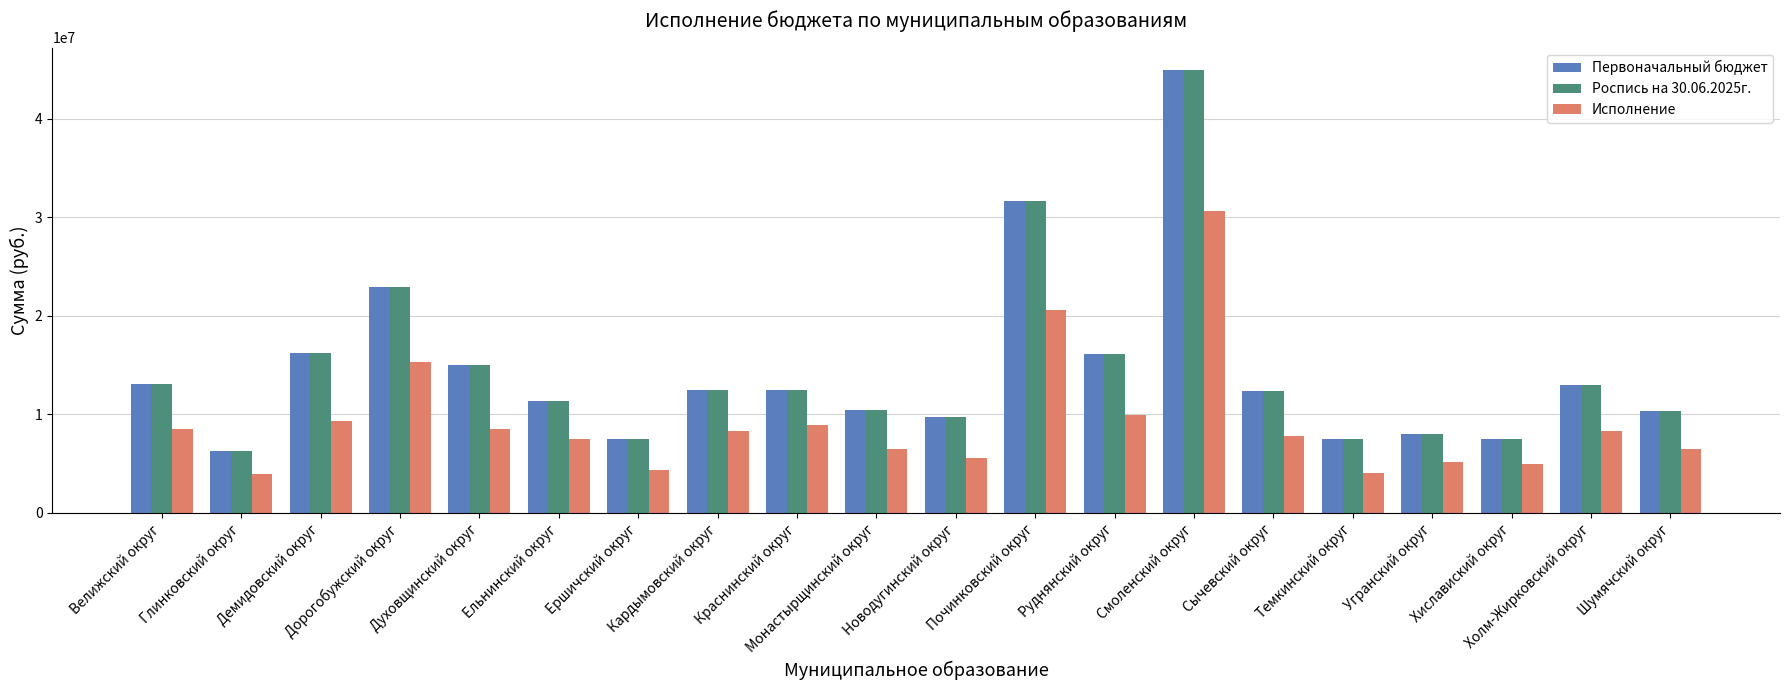

True or false: Исполнение has a value of 9374400.0 at Демидовский округ.

True